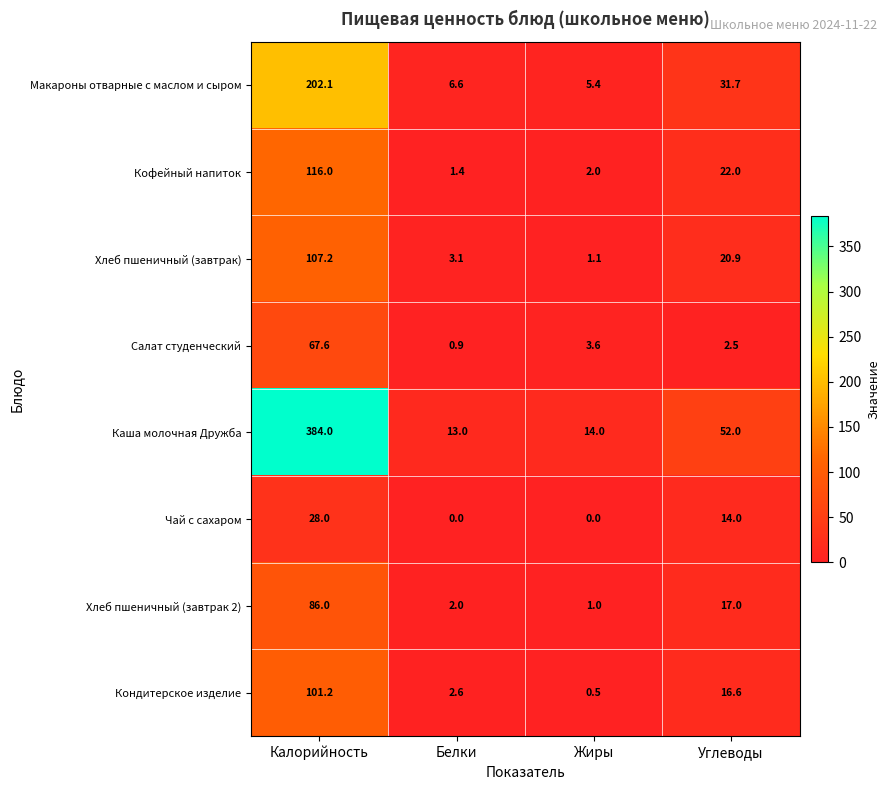

What is the minimum value for Кондитерское изделие?

0.5